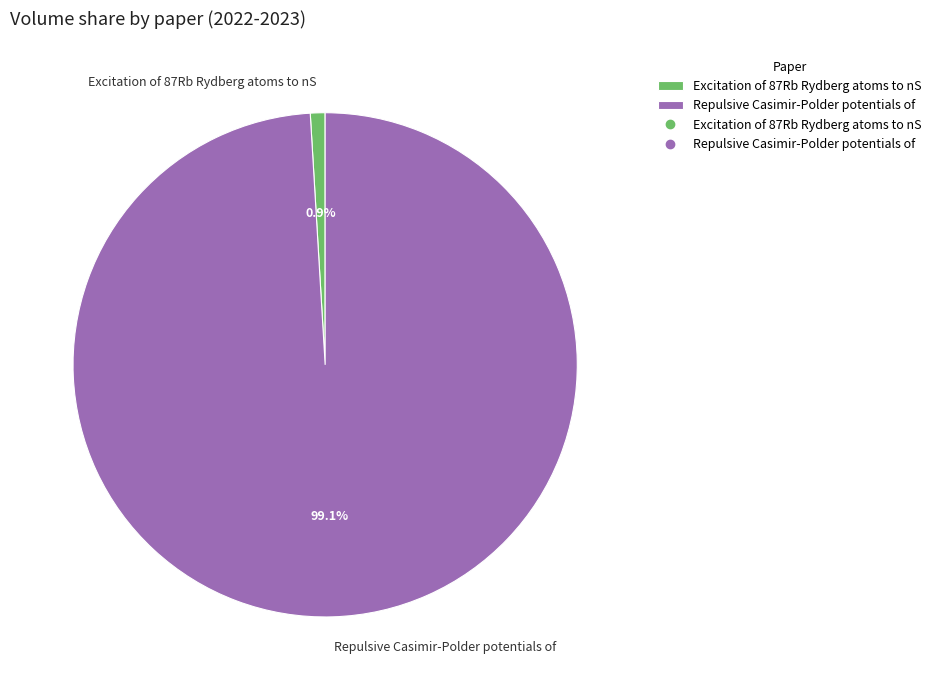

What is the largest slice in the pie chart?

Repulsive Casimir-Polder potentials of